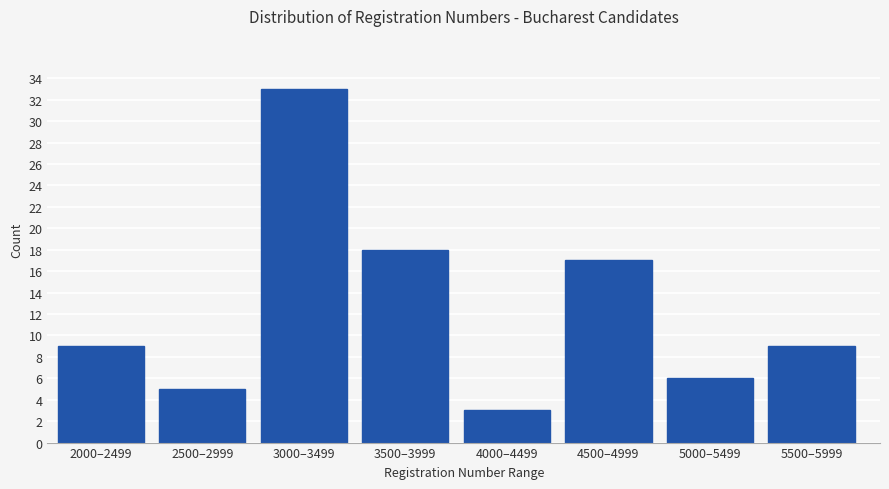

Reading left to right, extract all data points from this chart.

9	5	33	18	3	17	6	9